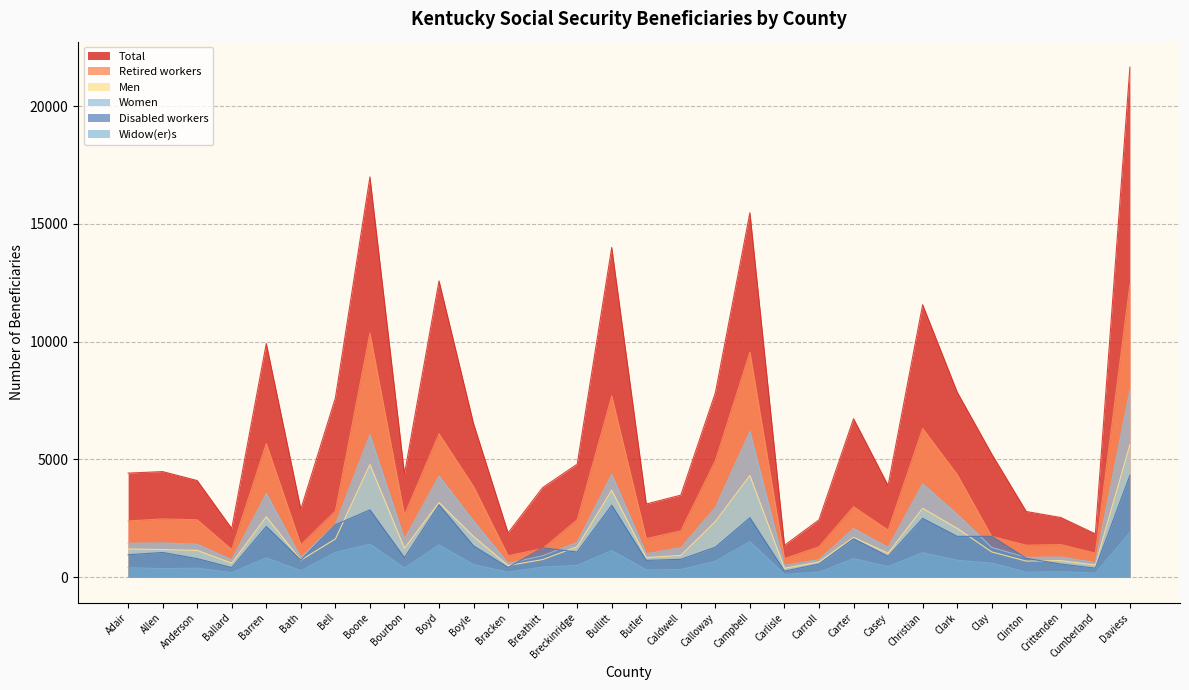

What is the minimum value shown in the chart?

125